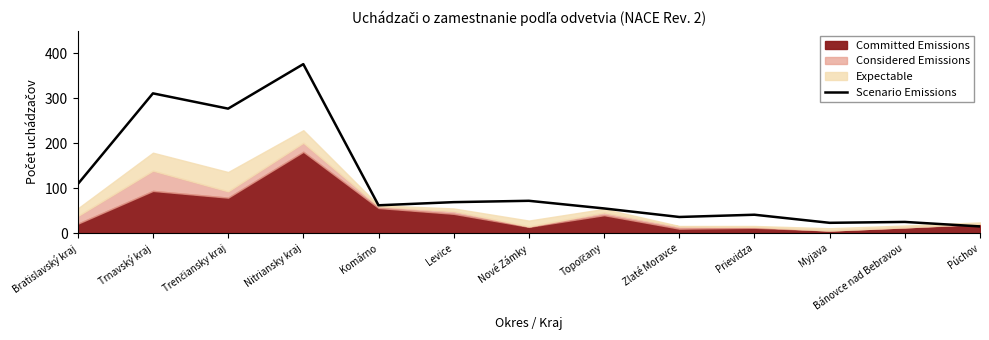

What is the difference between the values at Zlaté Moravce and Trenčiansky kraj?

241